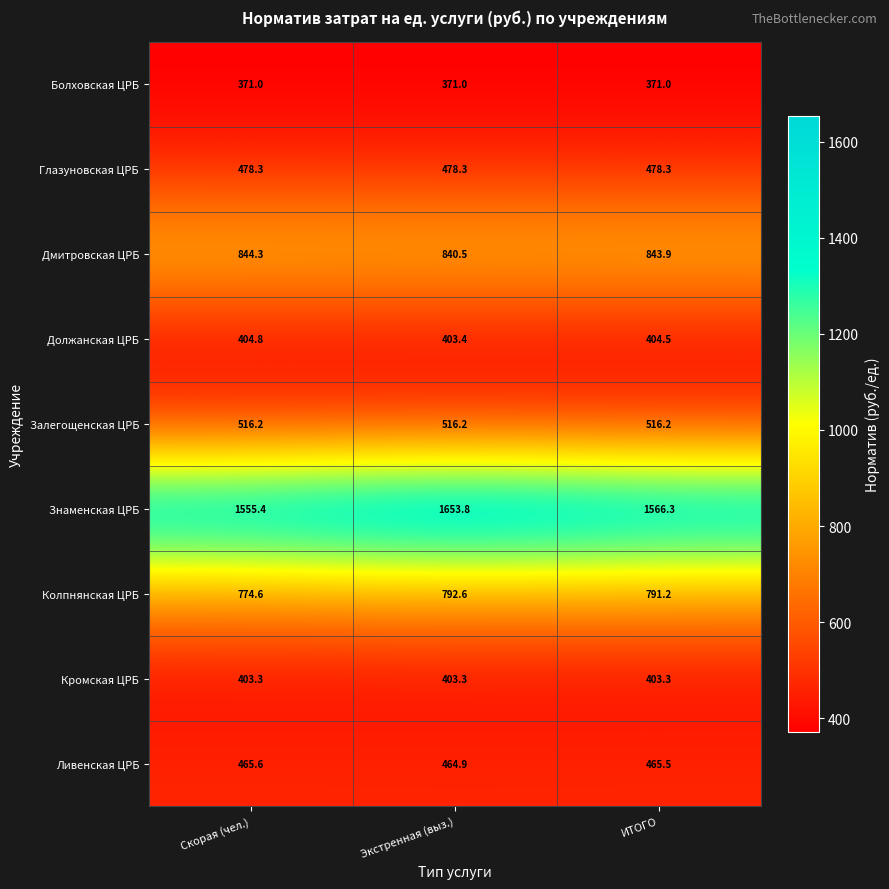

What is the greatest value displayed?

1653.8